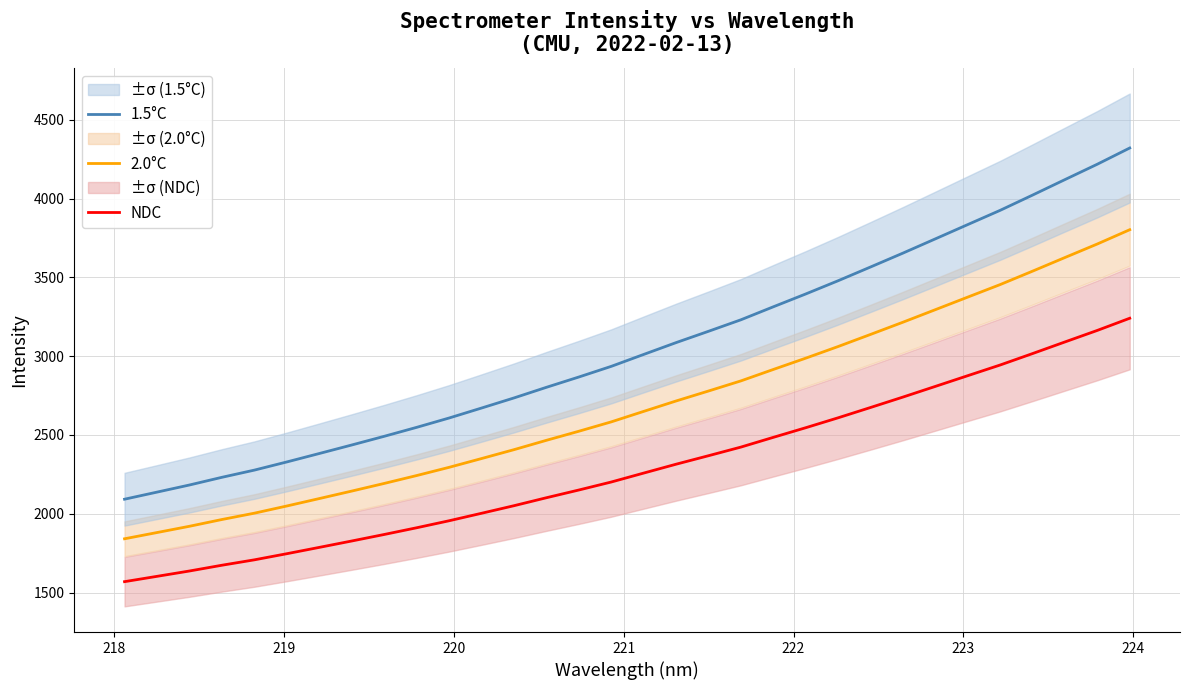

True or false: 2.0°C and 1.5°C intersect in this chart.

False